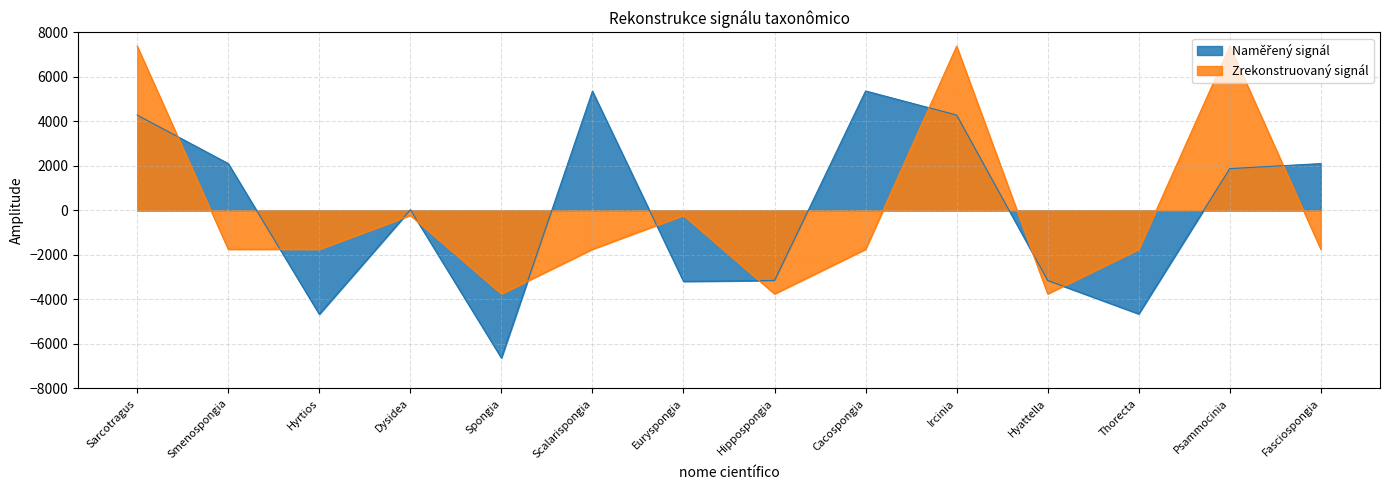

True or false: Naměřený signál and Zrekonstruovaný signál cross at least once.

True